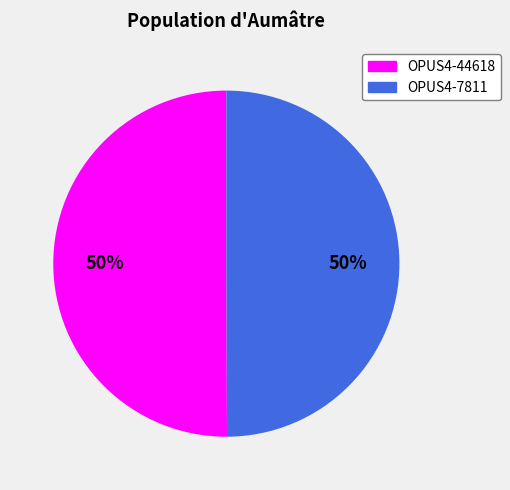

Combined, do OPUS4-7811 and OPUS4-44618 account for over 50%?

Yes